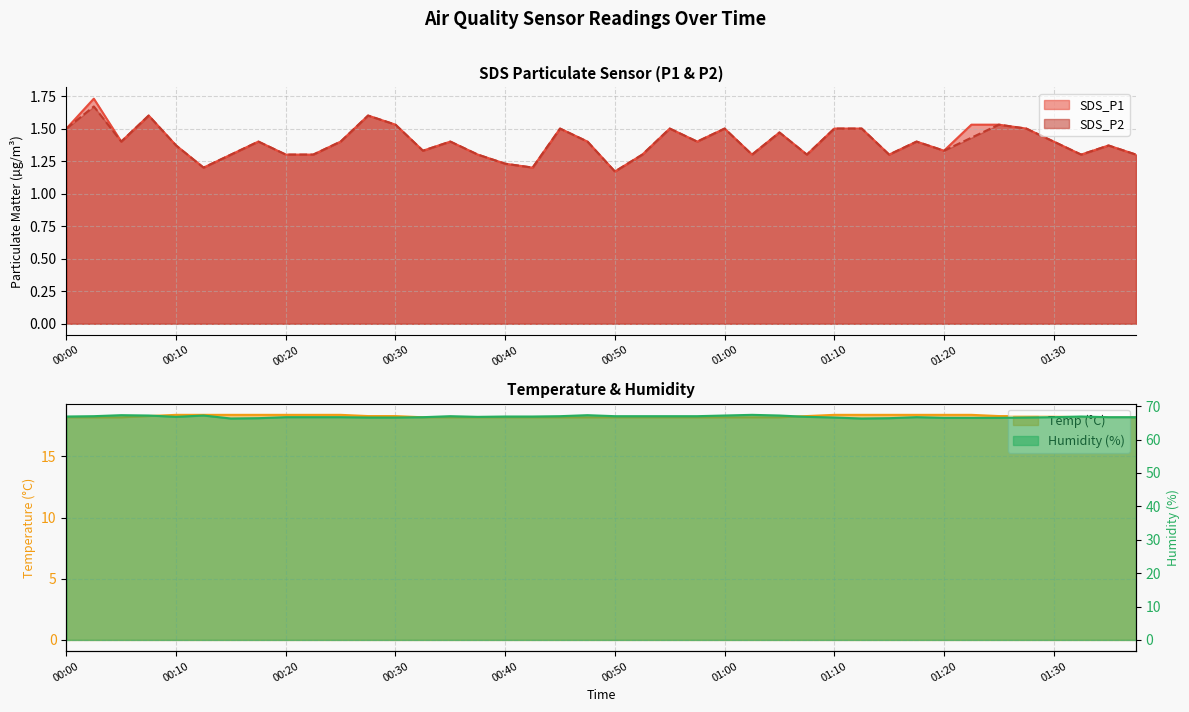

What position from the left is 00:28?

12